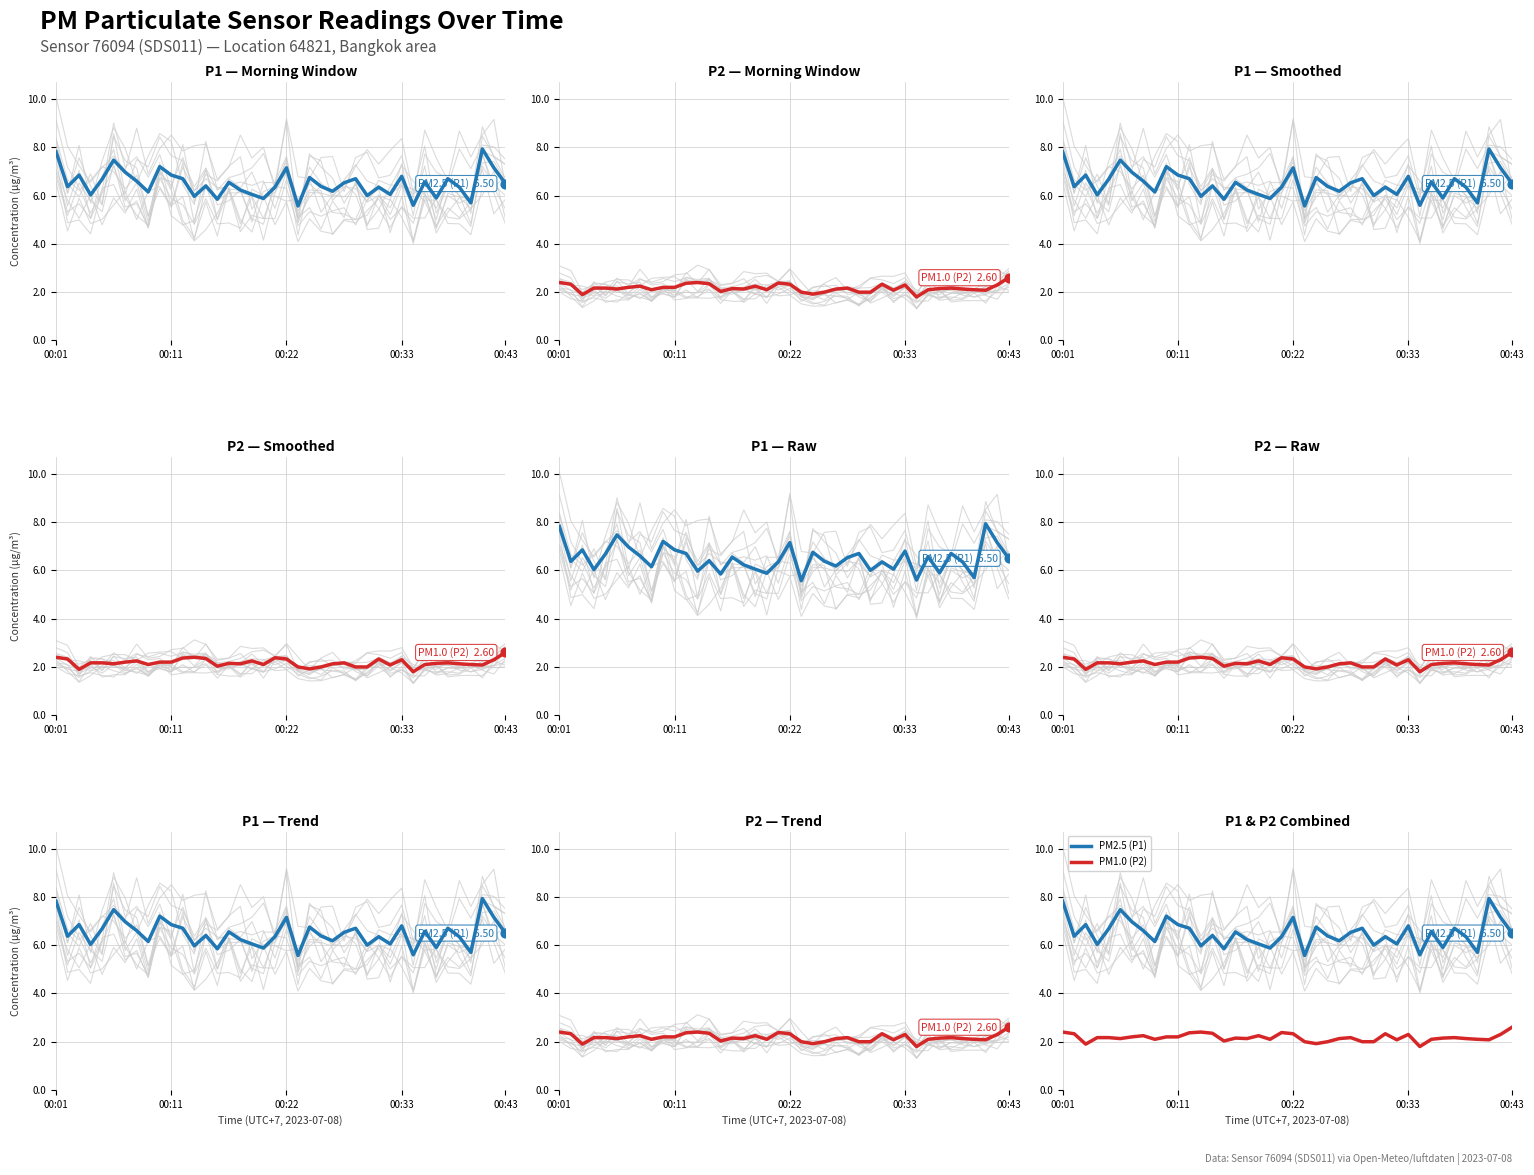

What is the total value across all series at 9?

9.4